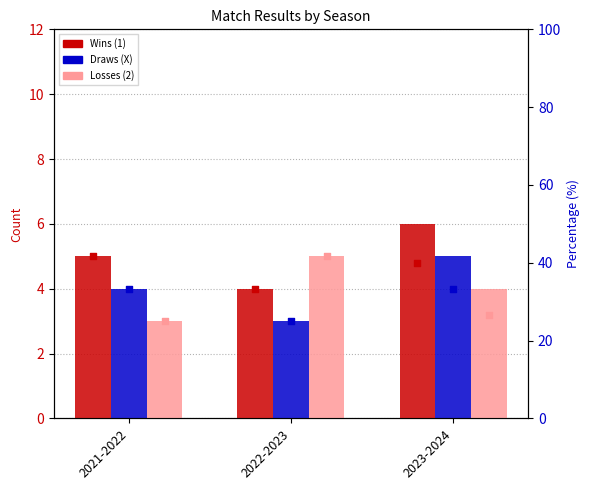

At which category is the sum across all series the highest?

2023-2024